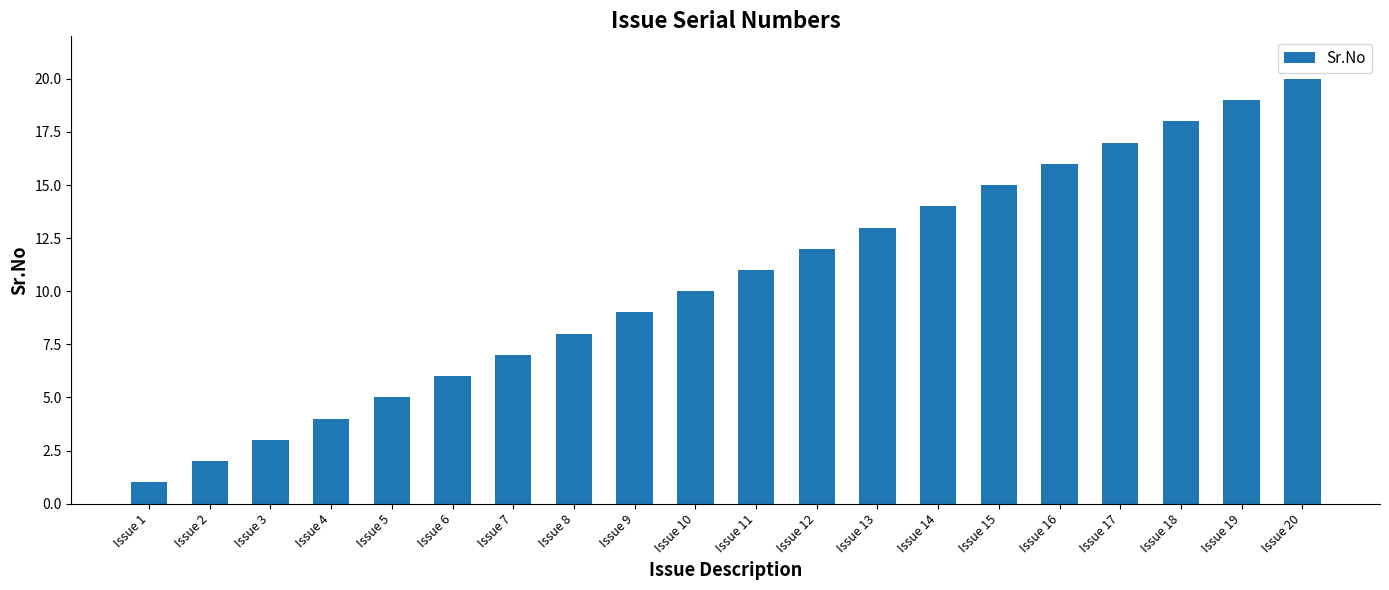

How many data points are less than 11?

10